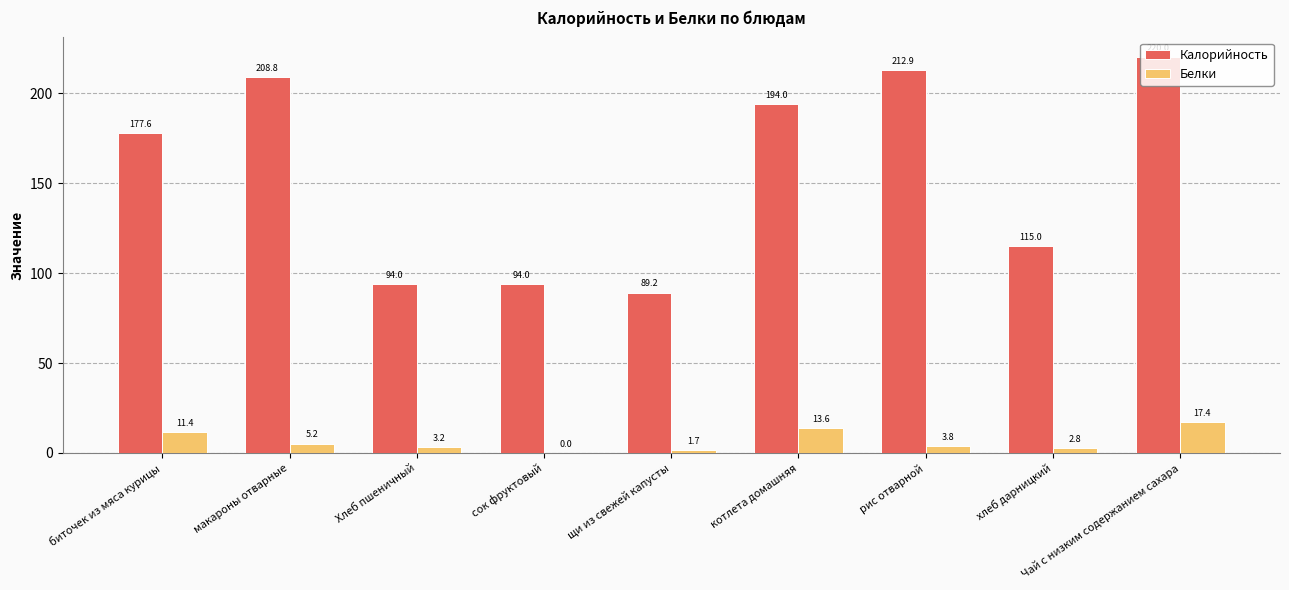

Where does the Белки series first go above 3?

биточек из мяса курицы